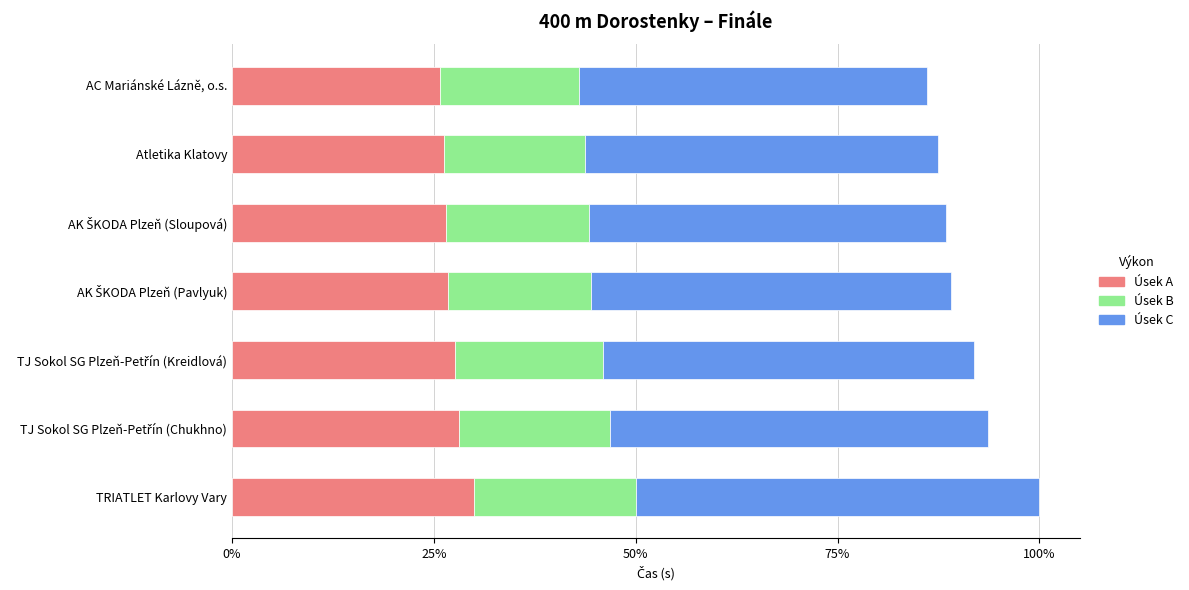

Reading right to left, transcribe all the data shown in this chart.

Úsek A: 21.4	20.0	19.6	19.0	18.9	18.7	18.4
Úsek B: 14.2	13.3	13.1	12.7	12.6	12.4	12.2
Úsek C: 35.6	33.3	32.7	31.7	31.5	31.1	30.6